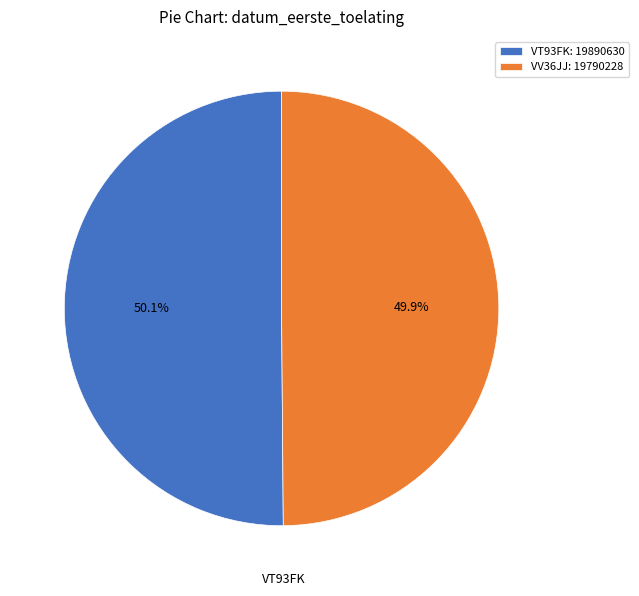

Is it true that VT93FK is 50% of the pie?

True